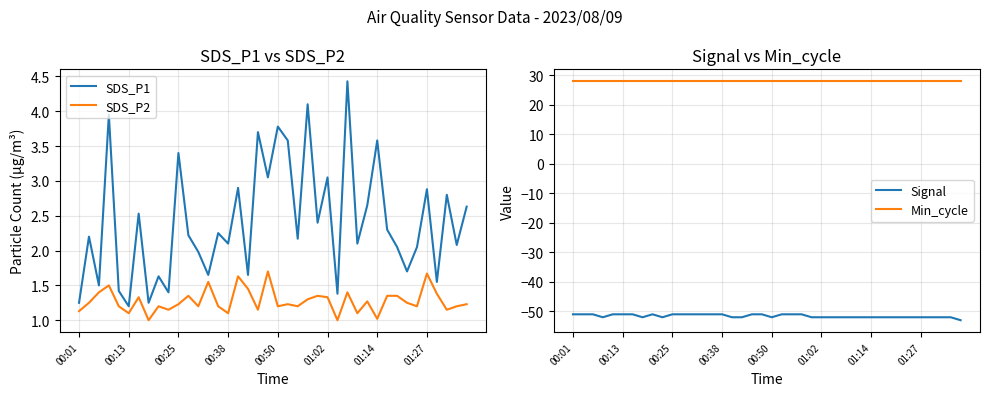

How many interior local valleys does the SDS_P2 series have?

13